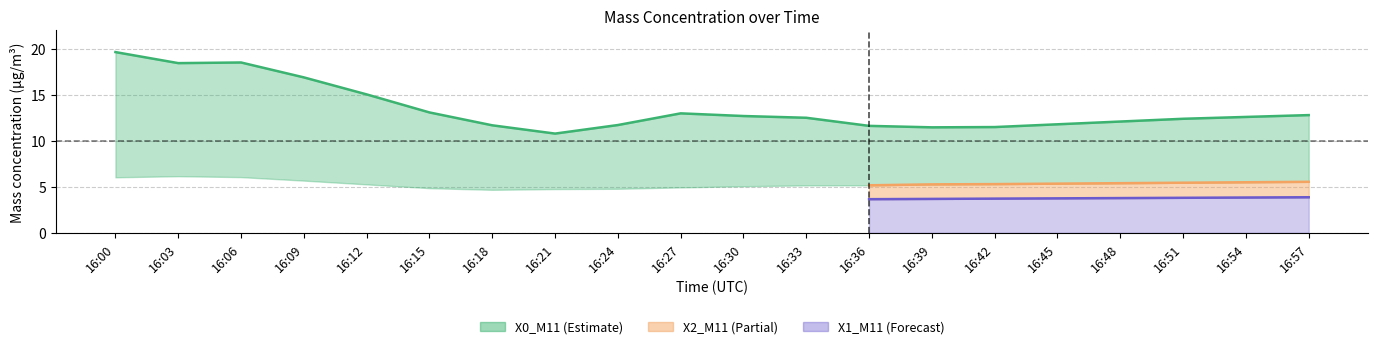

What are all the series names shown in the legend?

X0_M11, X2_M11, X1_M11